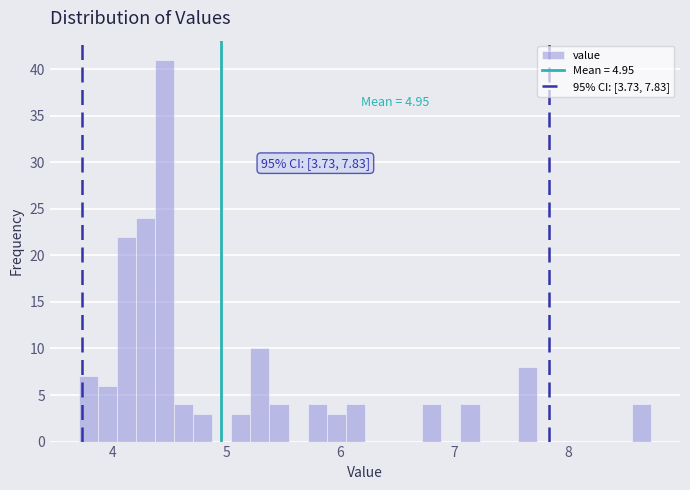

Around what value on the x-axis is the tallest bar? Give the approximate position of its centre, as read against the axis.

4.5